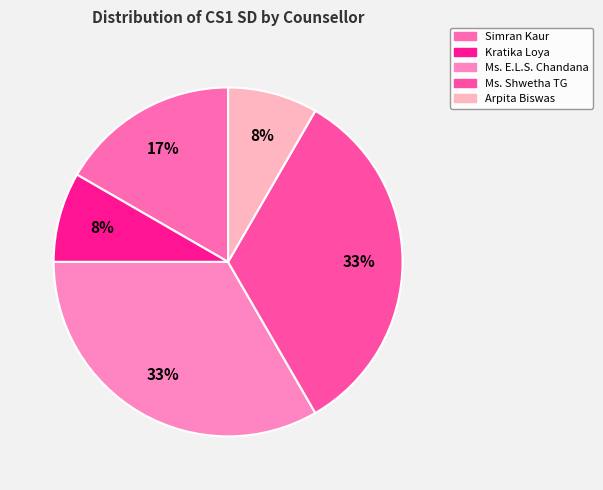

How many segments does this pie chart have?

5